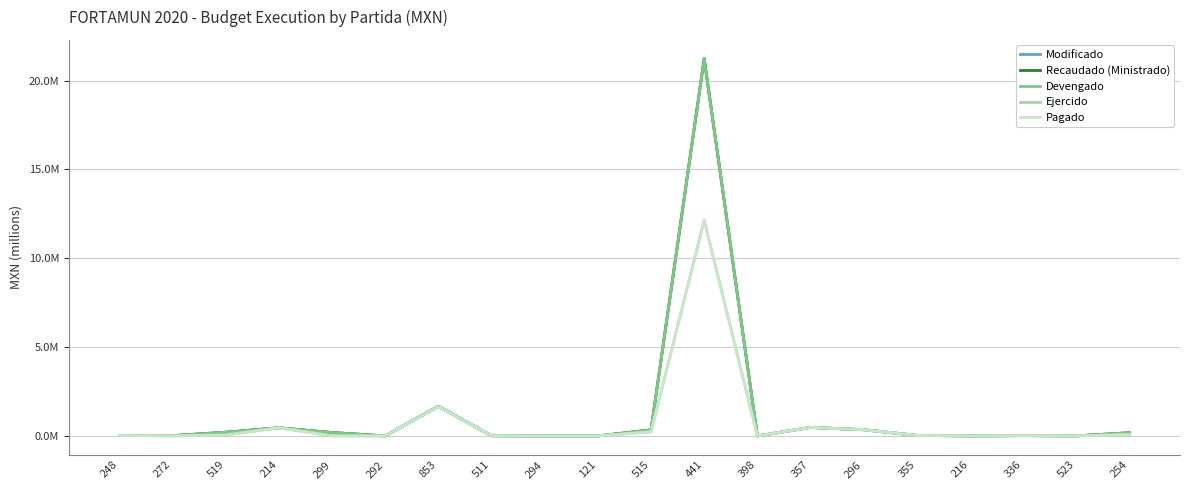

Which series has the largest total across all categories?

Modificado